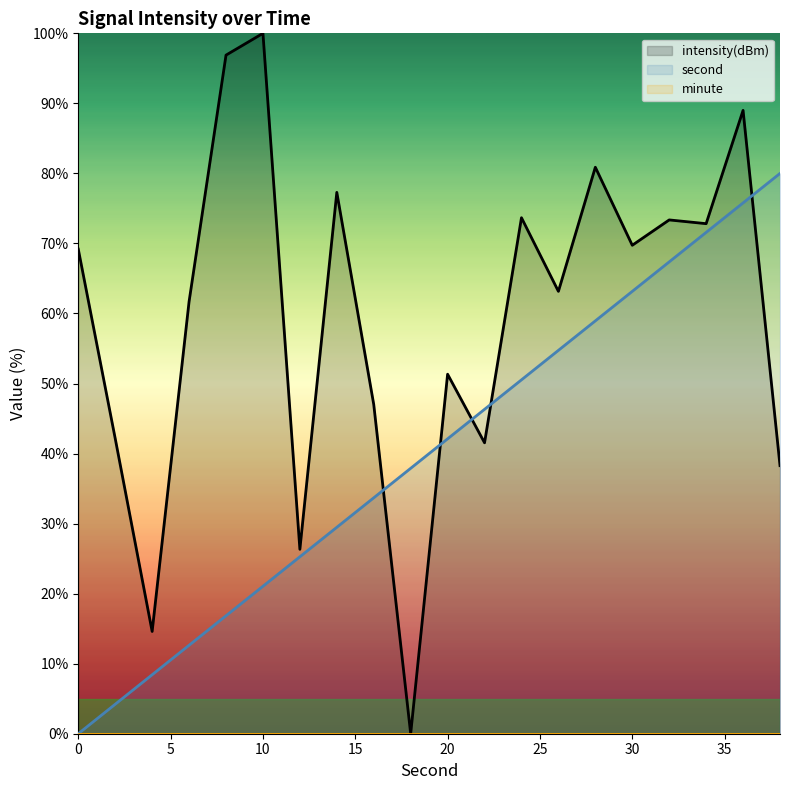

Between which two adjacent categories do intensity and second first intersect?

16 and 18